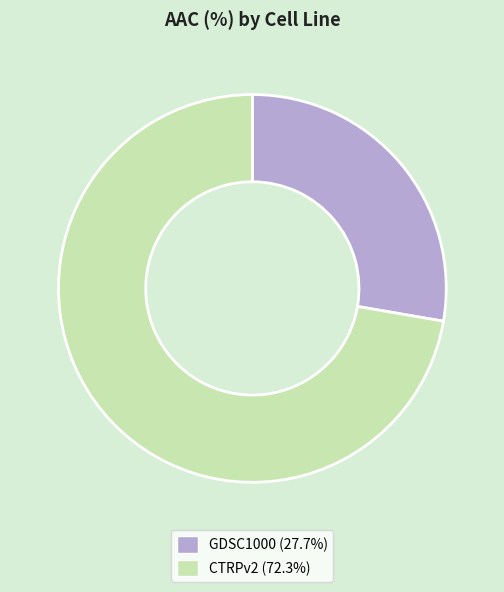

Rank the categories by value from highest to lowest.

CTRPv2, GDSC1000